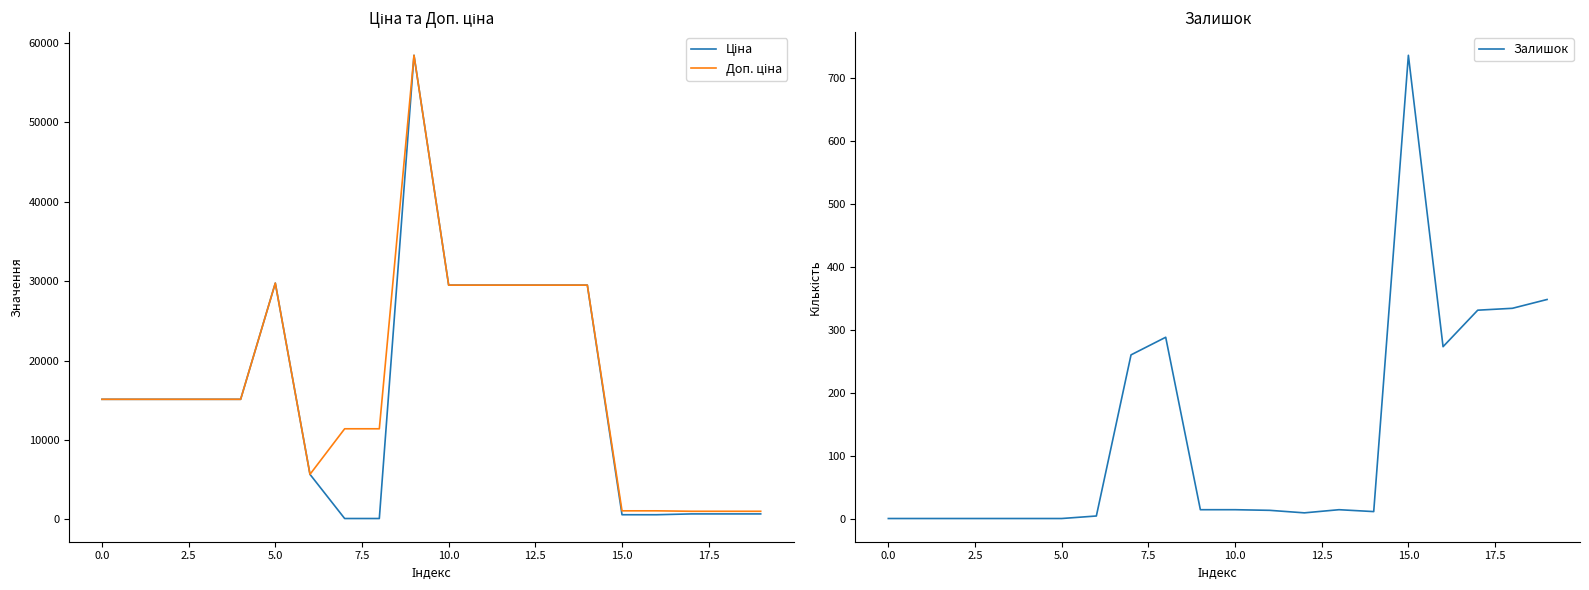

Which series has the largest total across all categories?

Доп. ціна